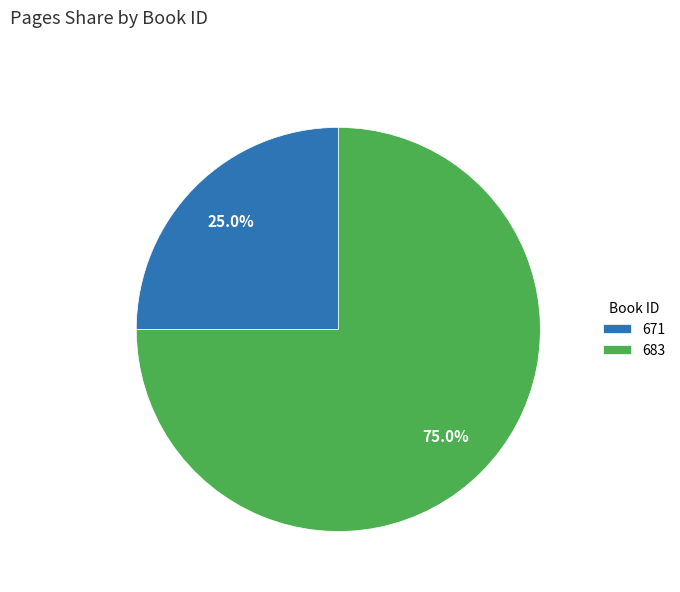

To the nearest percent, what percentage of the pie is 671?

25%